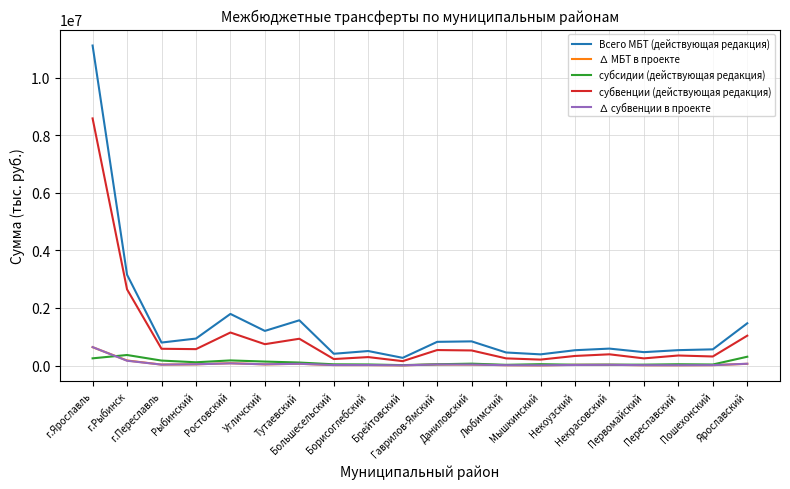

What is the maximum value for субвенции (действующая редакция)?

8583164.6